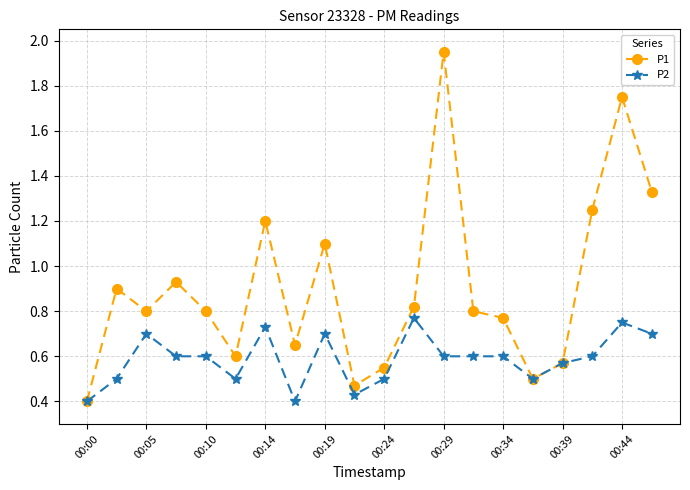

True or false: P2 has more than 2 interior local peaks.

True